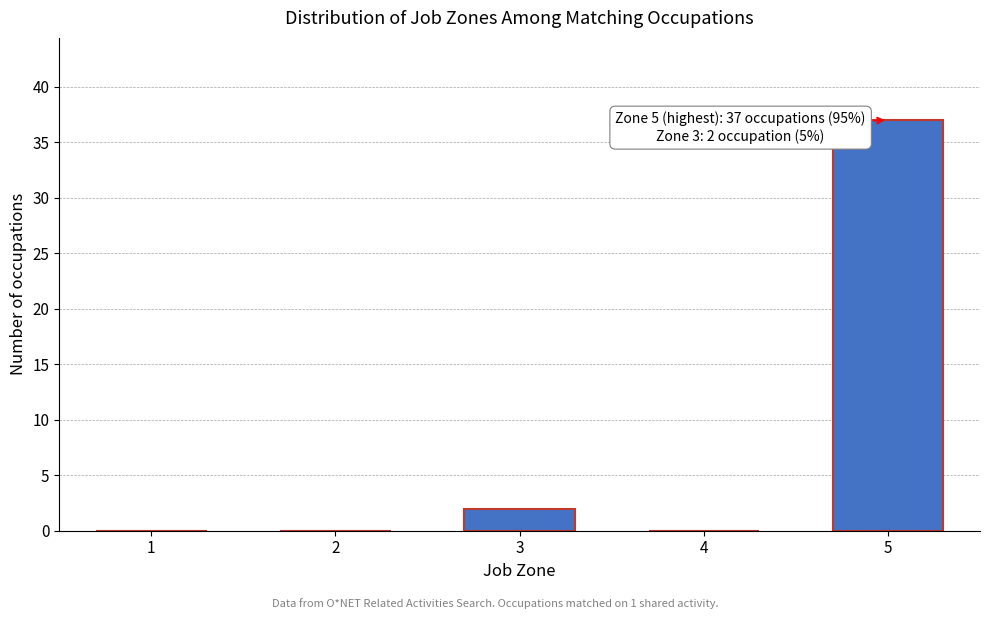

Reading left to right, list all the values displayed in this chart.

1=0	2=0	3=2	4=0	5=37